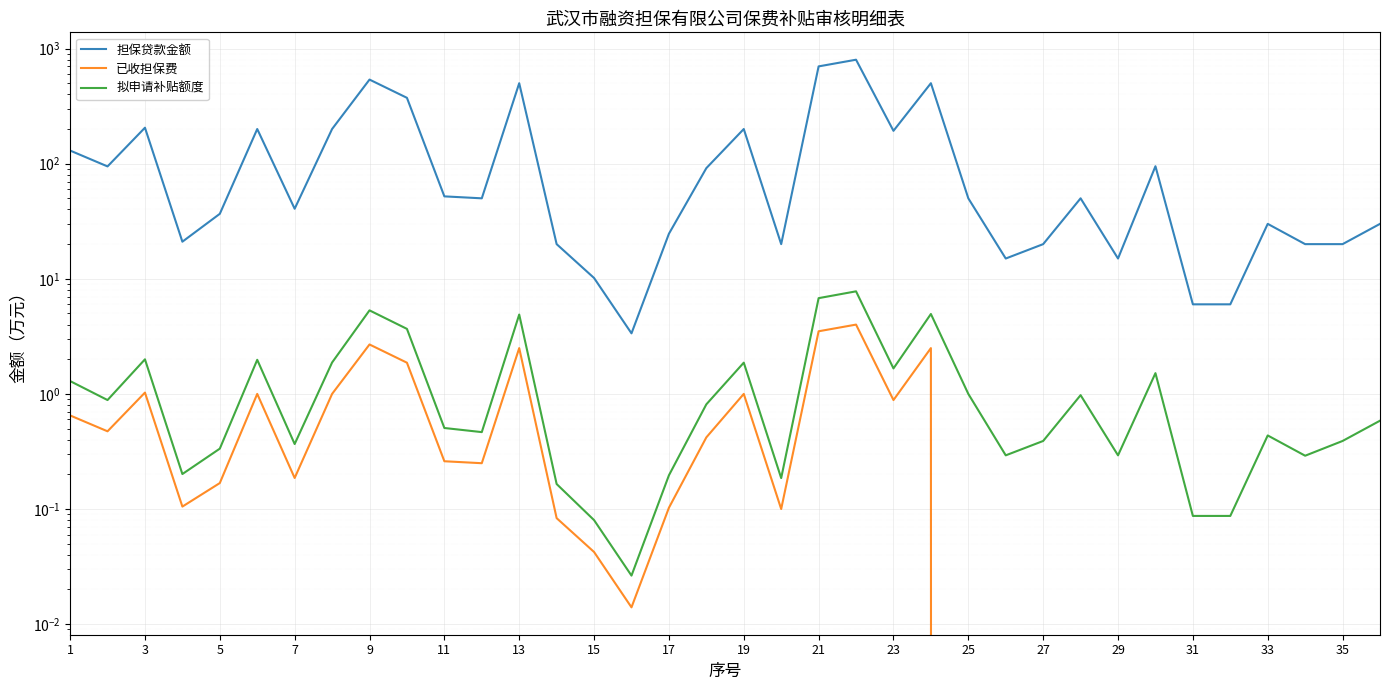

Rank the series at 11 from lowest to highest value.

已收担保费, 拟申请补贴额度, 担保贷款金额